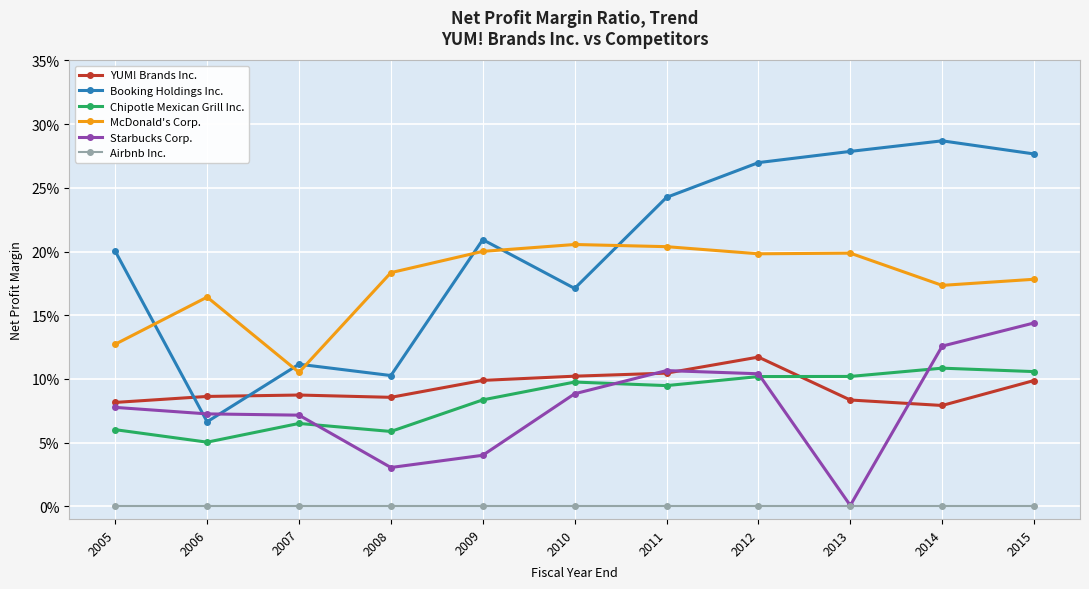

Which series has the largest total across all categories?

Booking Holdings Inc.